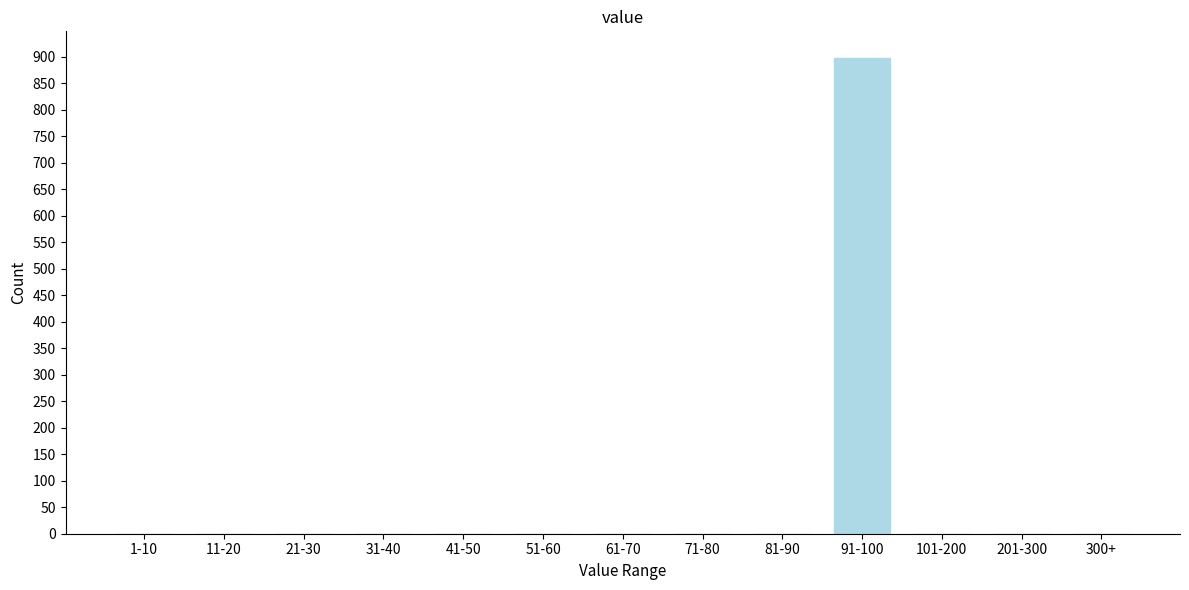

Reading left to right, what are all the values shown in this chart?

1-10=0	11-20=0	21-30=0	31-40=0	41-50=0	51-60=0	61-70=0	71-80=0	81-90=0	91-100=898	101-200=0	201-300=0	300+=0